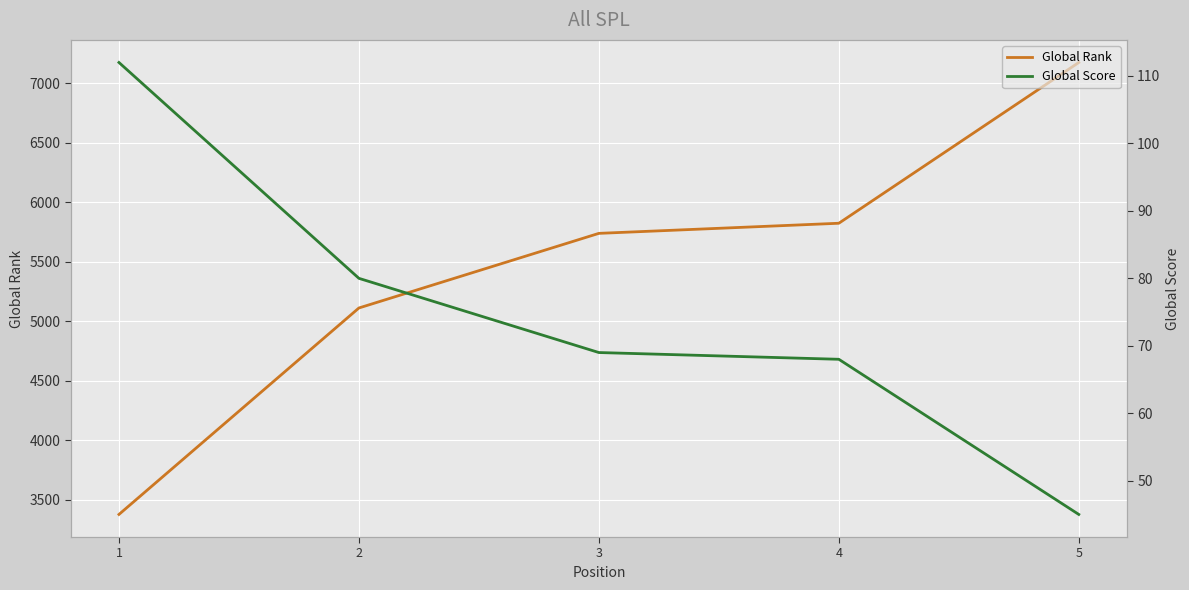

What are all the series names shown in the legend?

Global Rank, Global Score